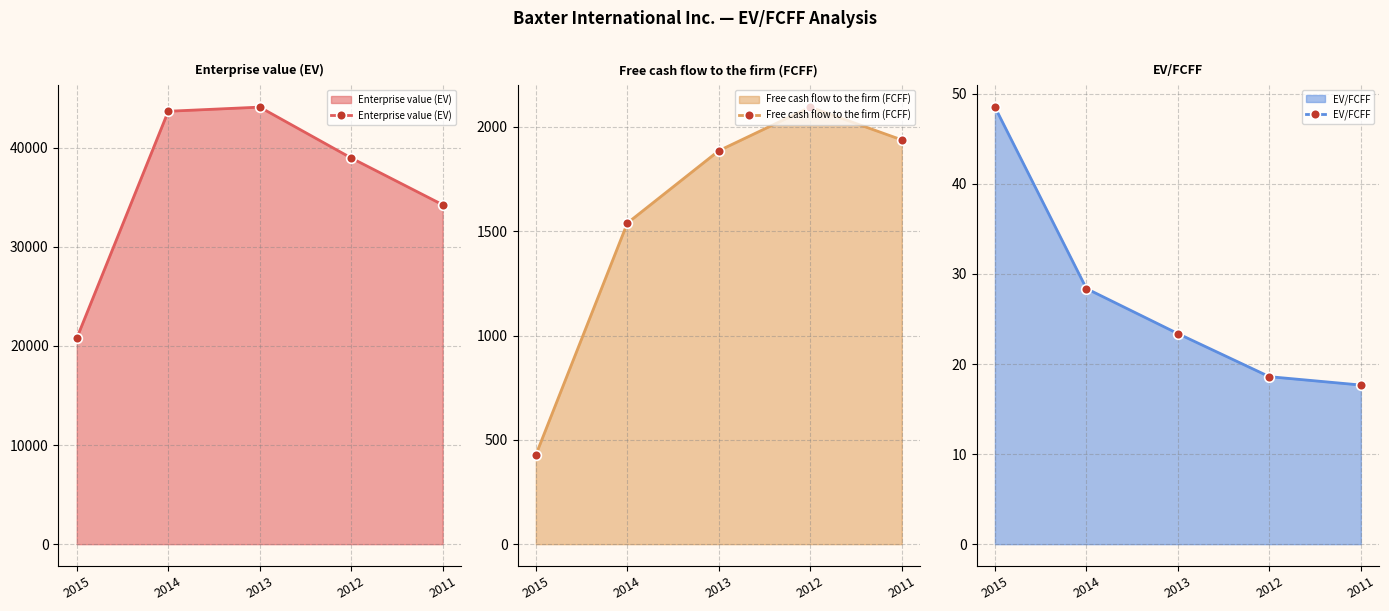

True or false: Enterprise value (EV) and EV/FCFF intersect in this chart.

False